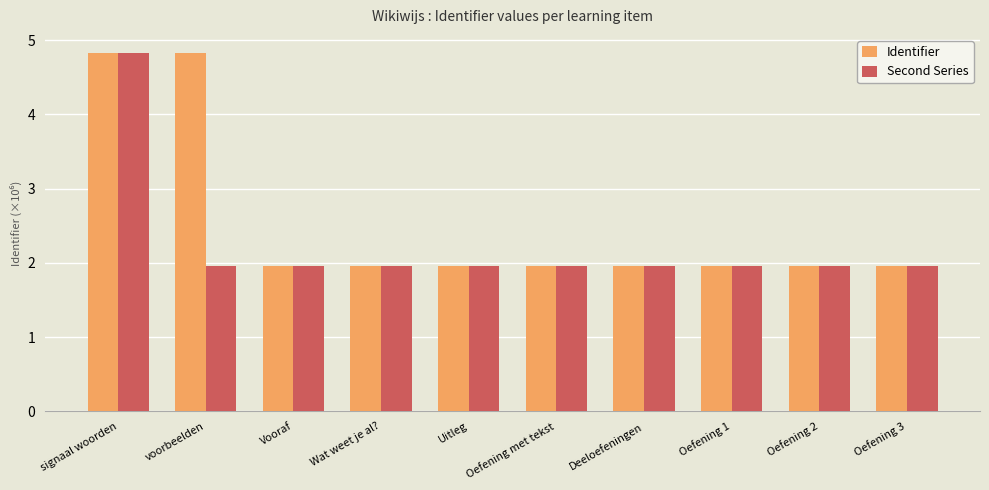

At how many categories does at least one series exceed 4?

2